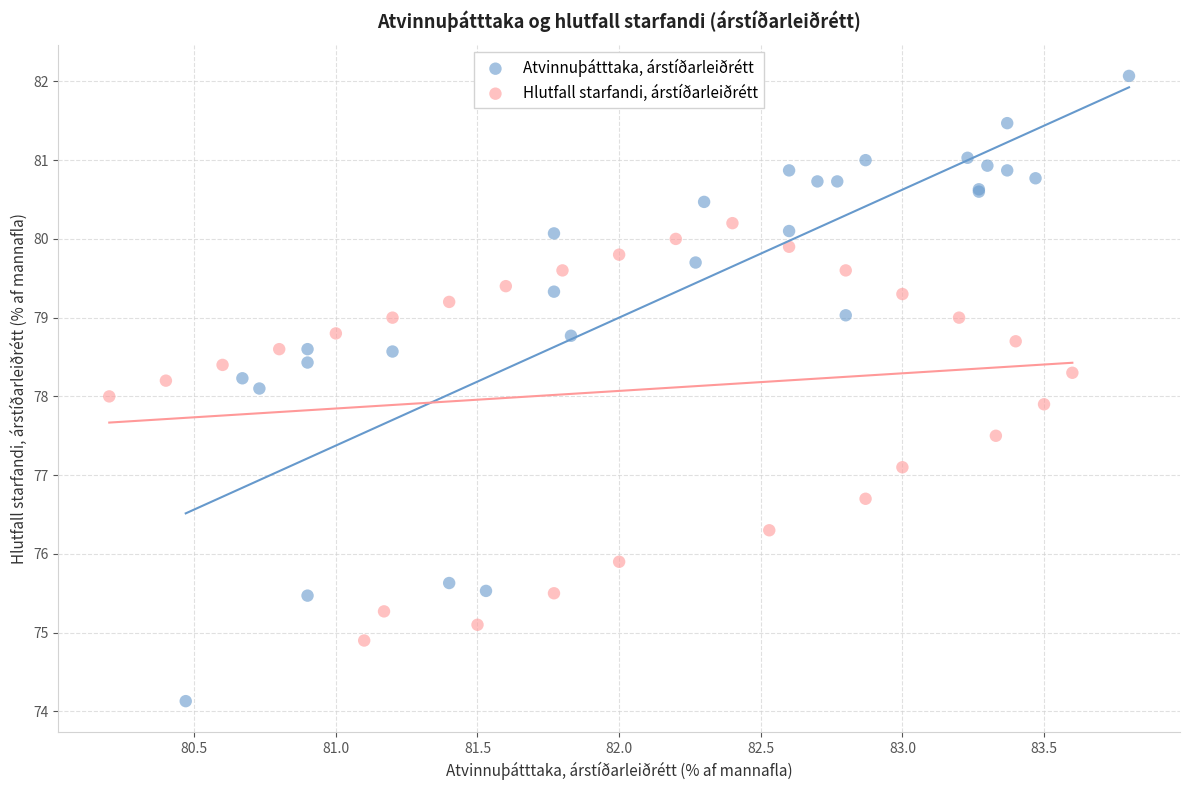

Which series has the largest Y range (max minus min)?

Atvinnuþátttaka, árstíðarleiðrétt